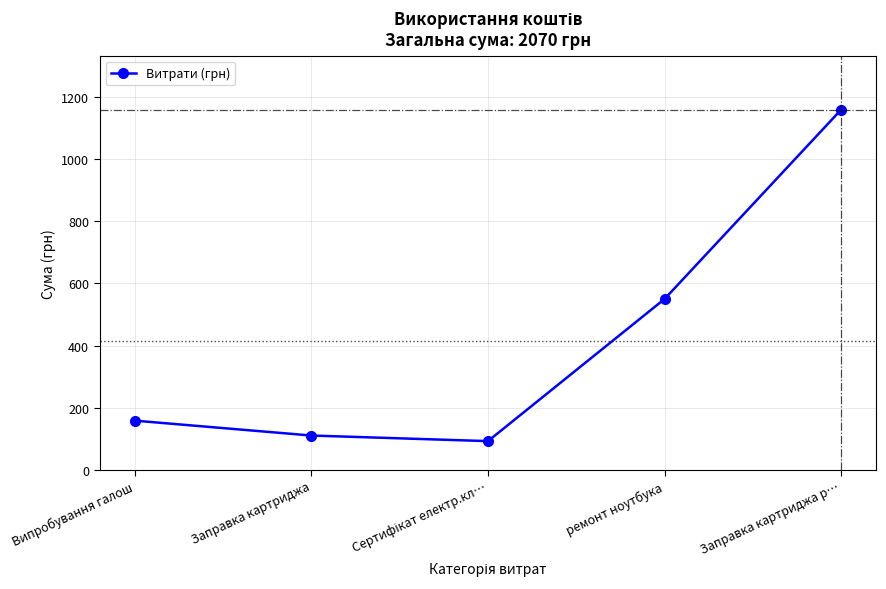

At which label is the value closest to 626?

ремонт ноутбука